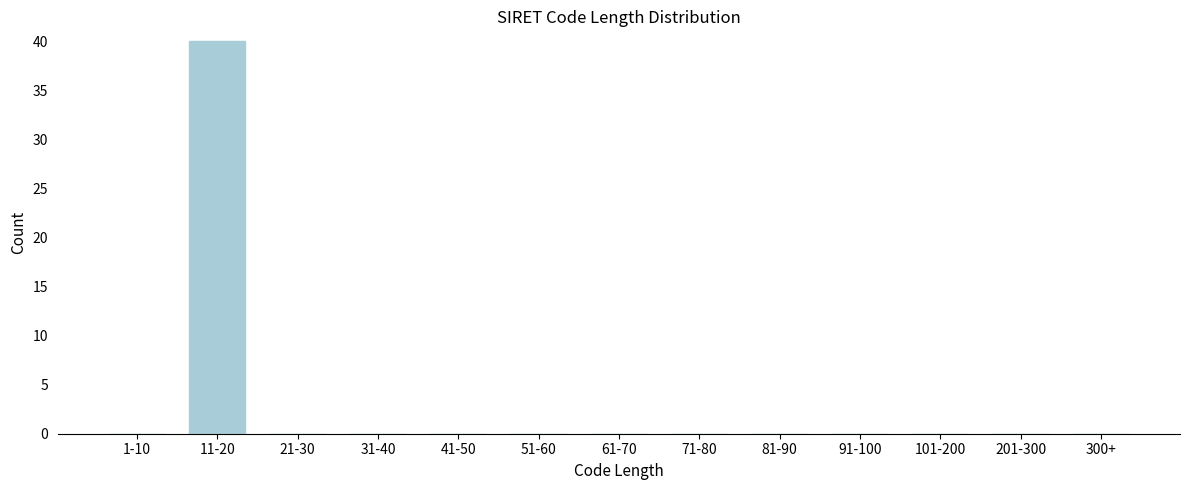

Reading left to right, what are all the values shown in this chart?

1-10=0	11-20=40	21-30=0	31-40=0	41-50=0	51-60=0	61-70=0	71-80=0	81-90=0	91-100=0	101-200=0	201-300=0	300+=0